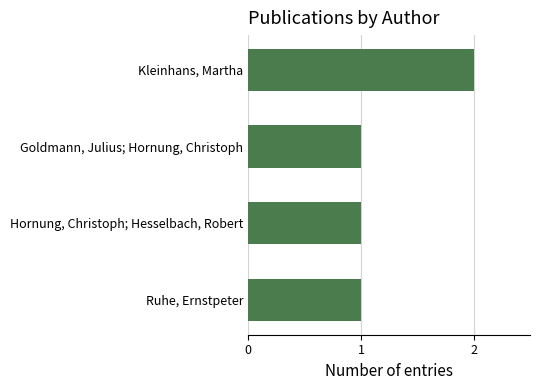

Which label corresponds to the largest value in the chart?

Kleinhans, Martha